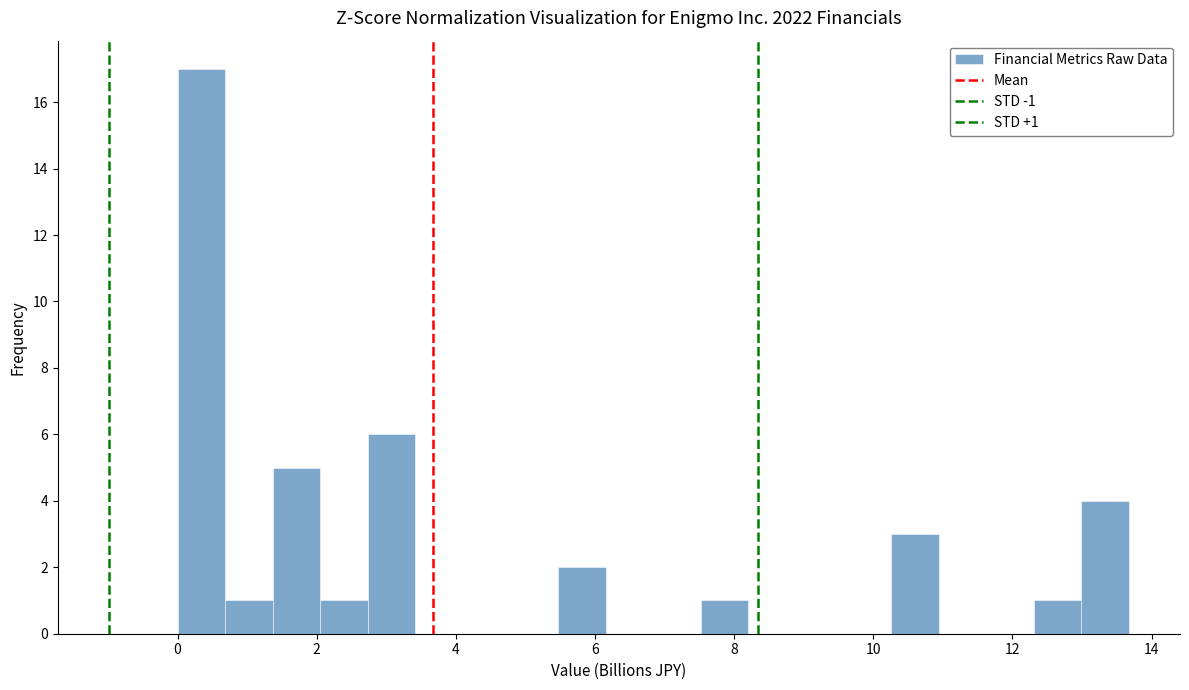

Around what value on the x-axis is the tallest bar? Give the approximate position of its centre, as read against the axis.

0.4